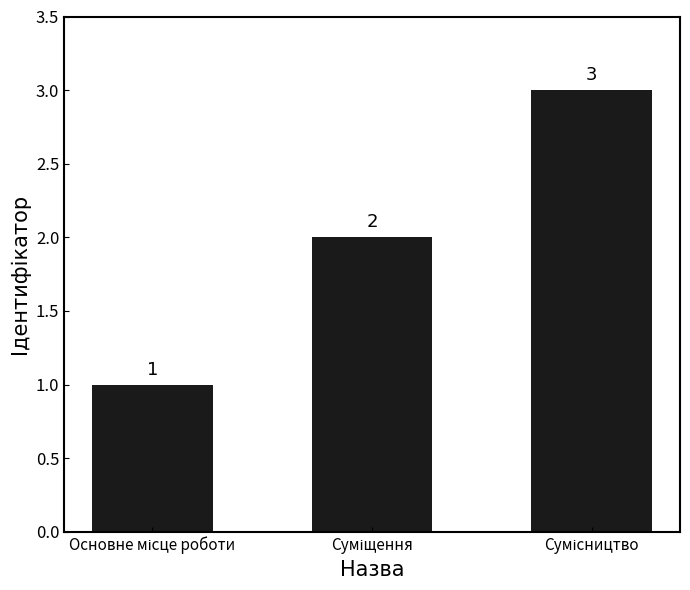

What is the value of the 3rd bar from the left?

3